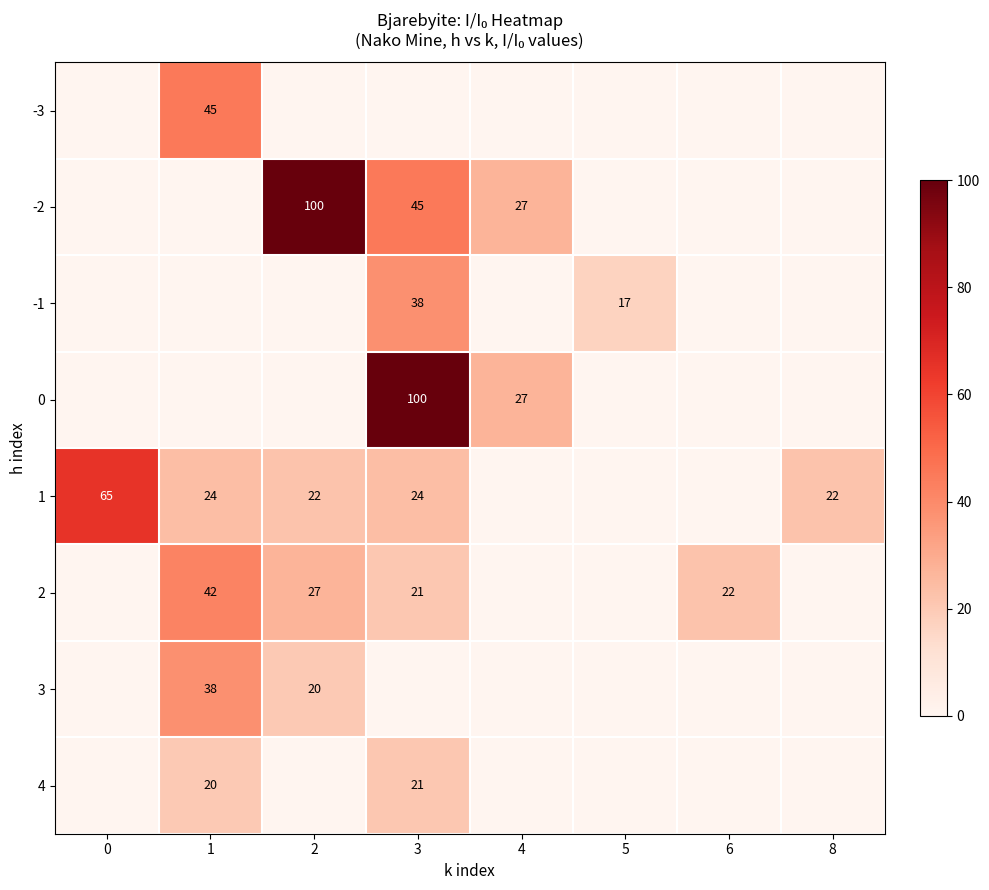

What is the difference between the highest and lowest values at 2?

100